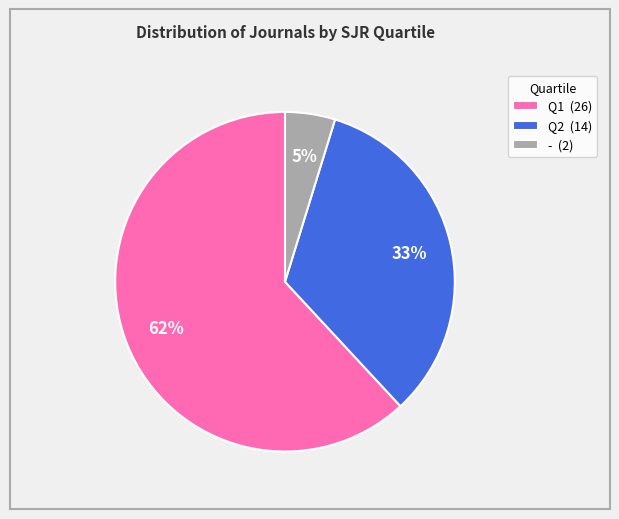

Which has a higher value, Q1 (26) or - (2)?

Q1 (26)